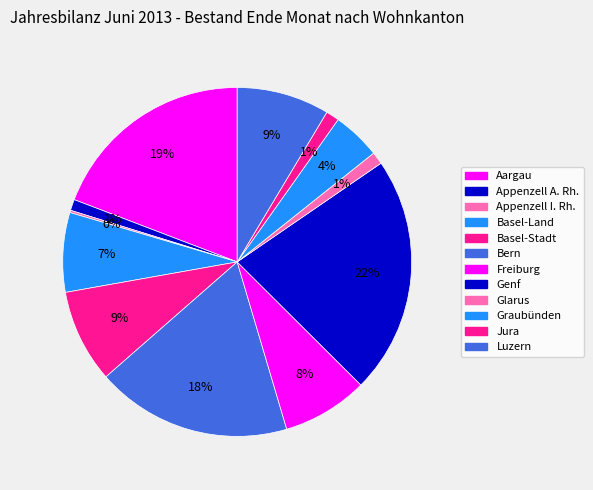

Which has a higher value, Bern or Glarus?

Bern